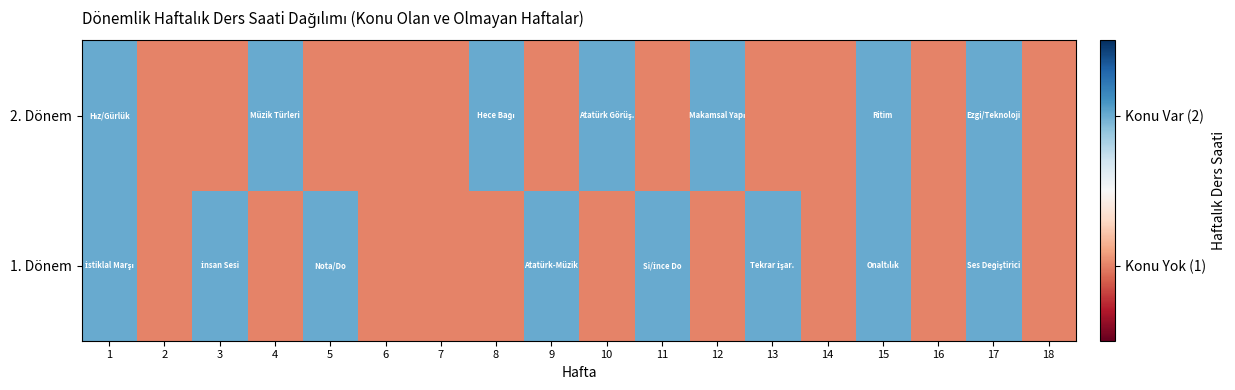

At which category is the sum across all series the highest?

1